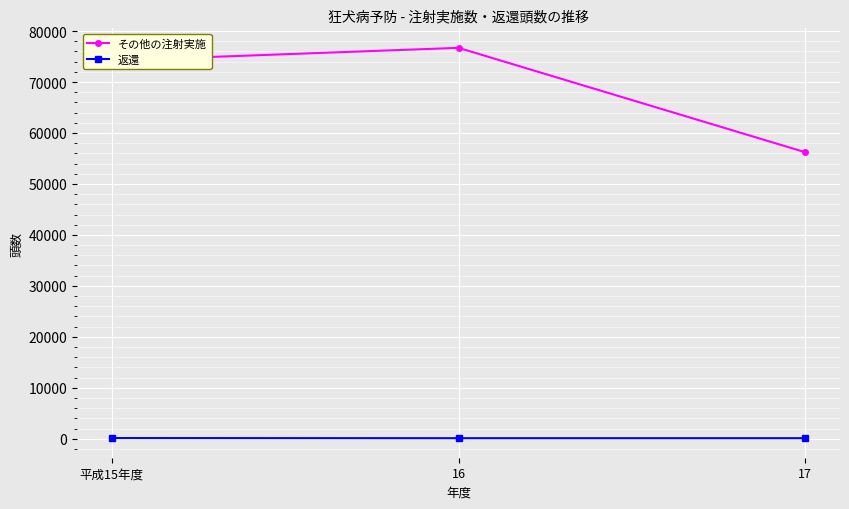

True or false: その他の注射実施 has a value of 56220 at 17.

True